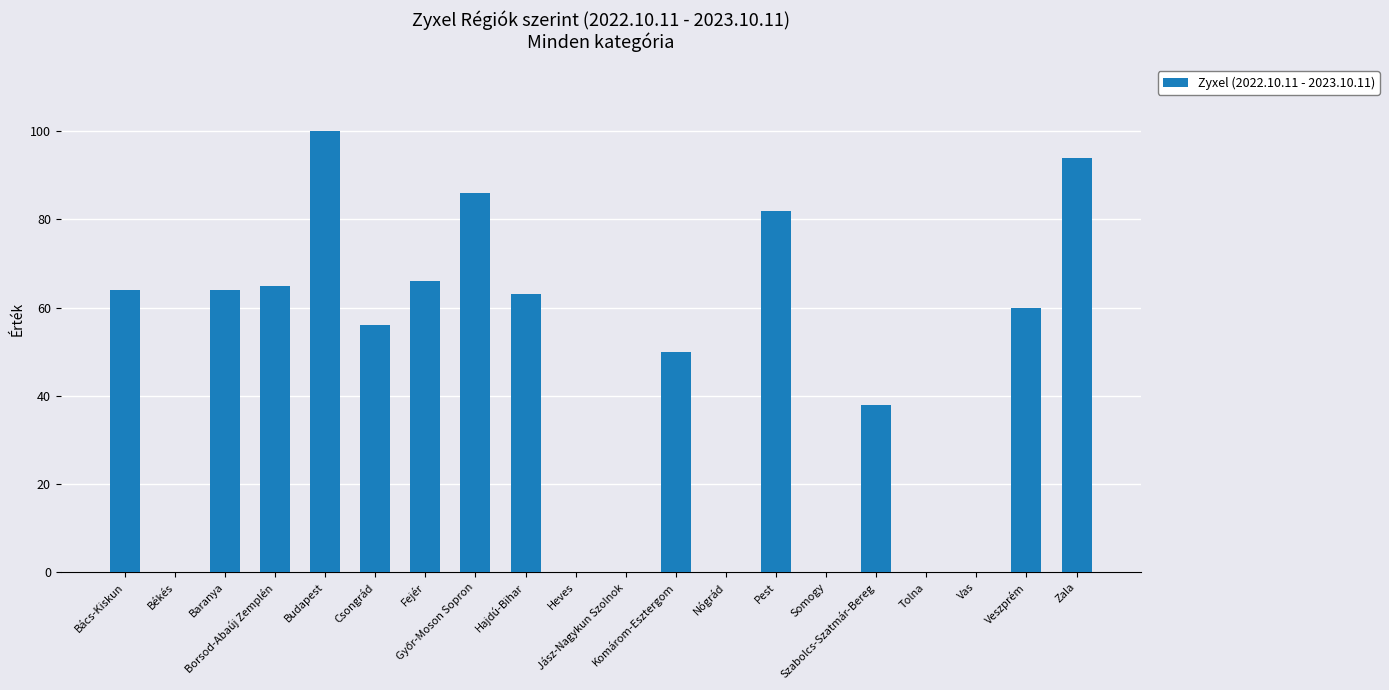

What is the sum of all values?

888